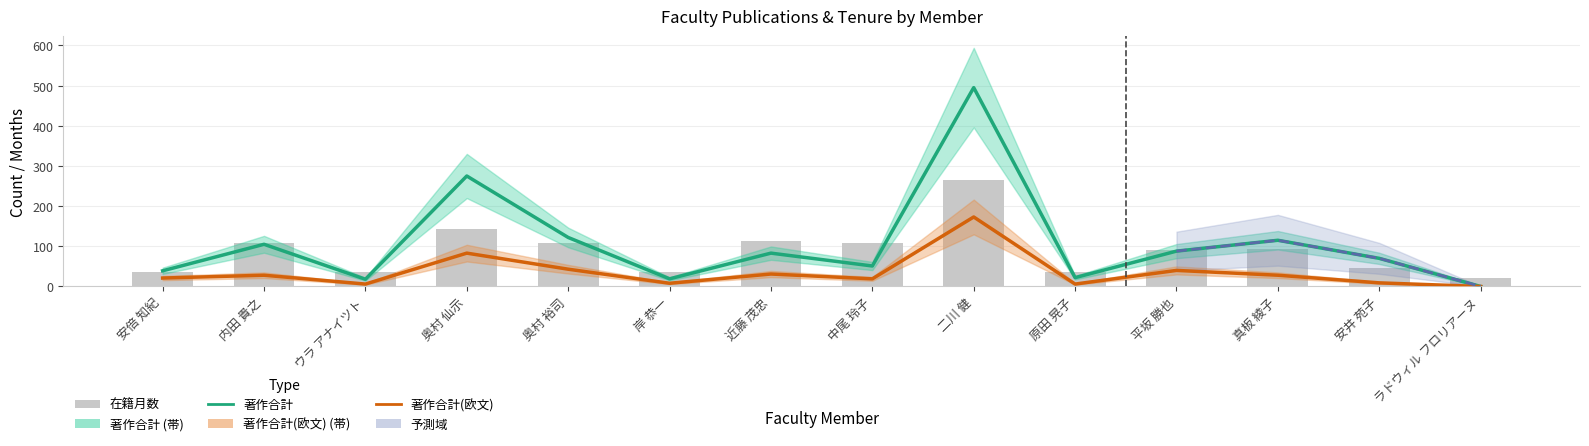

What is the label of the 12th bar from the left?

真板 綾子